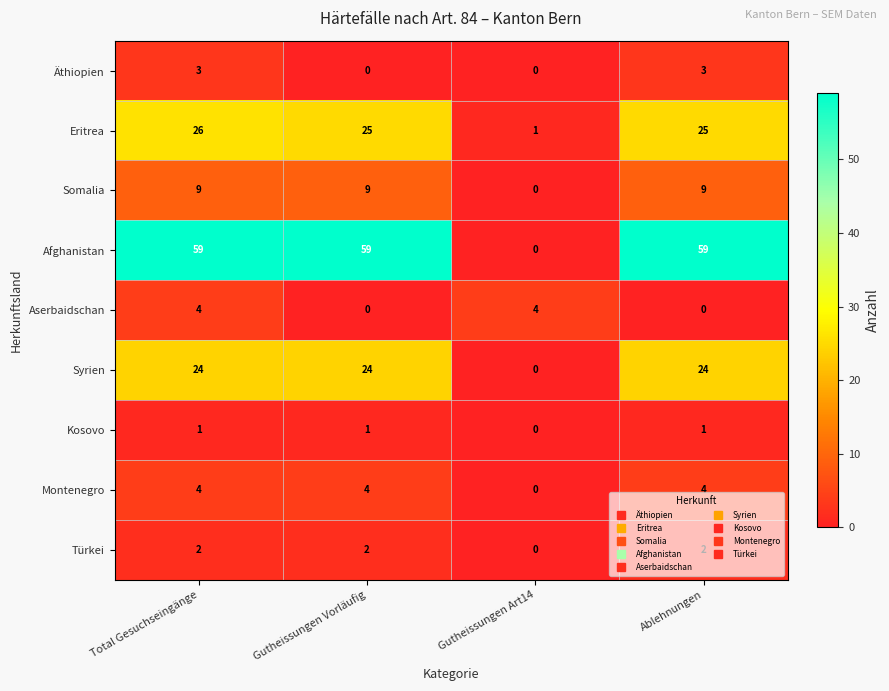

The value of Afghanistan at Ablehnungen is 35. True or false?

False